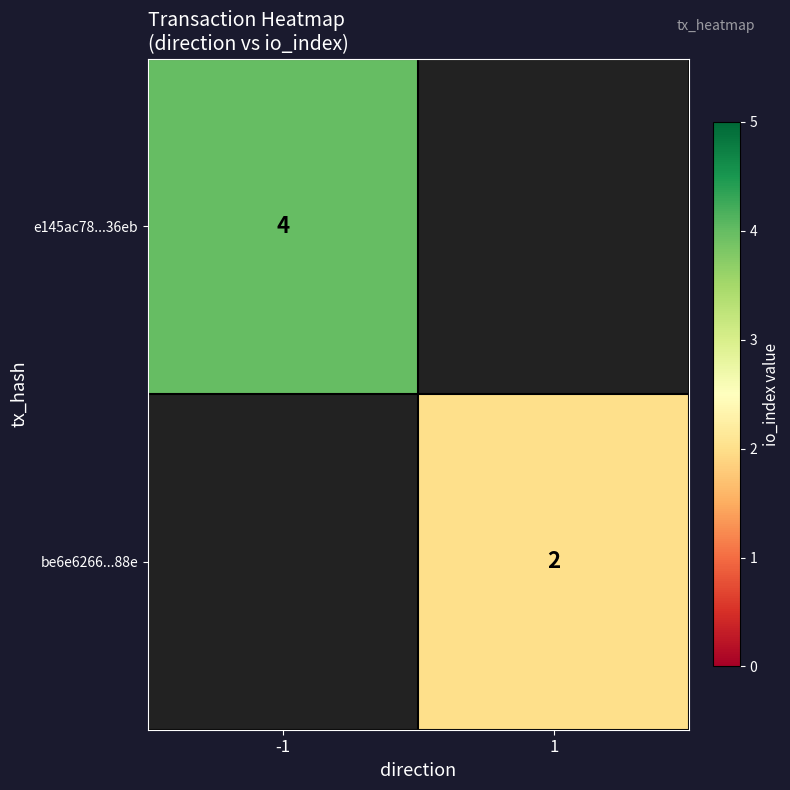

Is the value of e145ac78...36eb at -1 greater than the value of be6e6266...88e at 1?

Yes